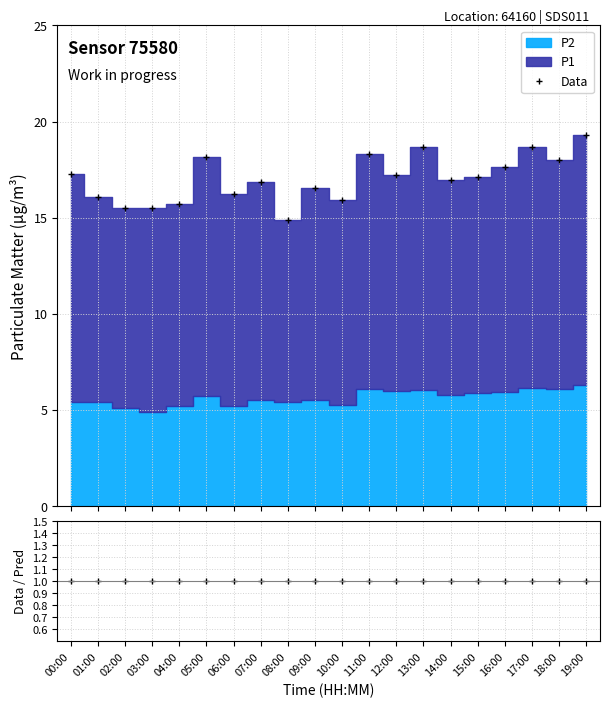

What is the lowest value of the Data series?

14.9